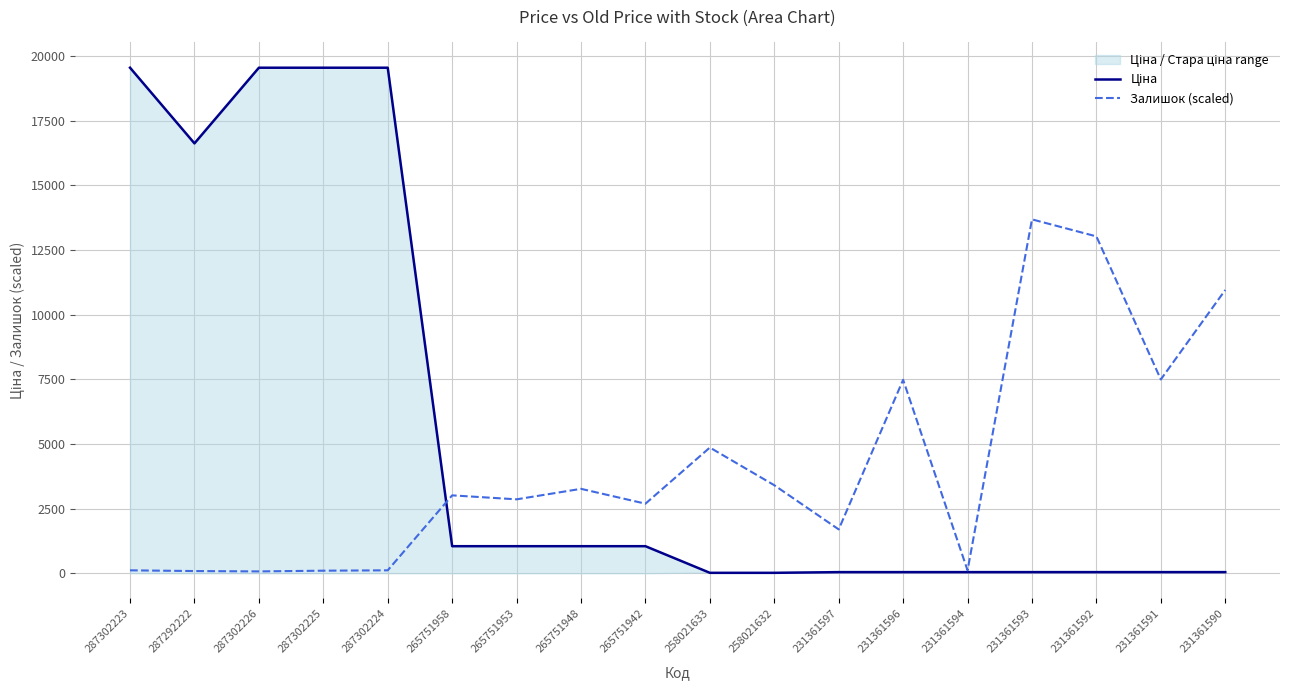

Where is the first local minimum for Залишок (scaled)?

287302226